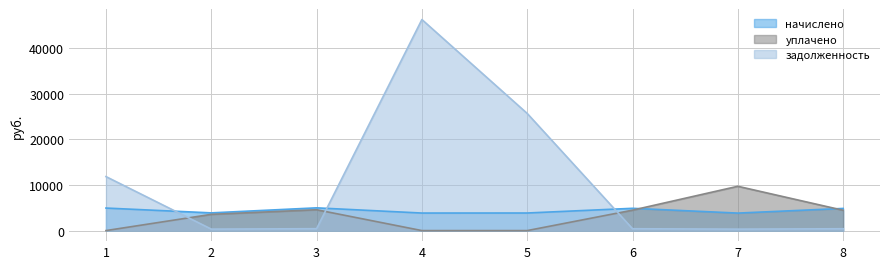

What is the difference between the highest and lowest values at 4?

46193.9